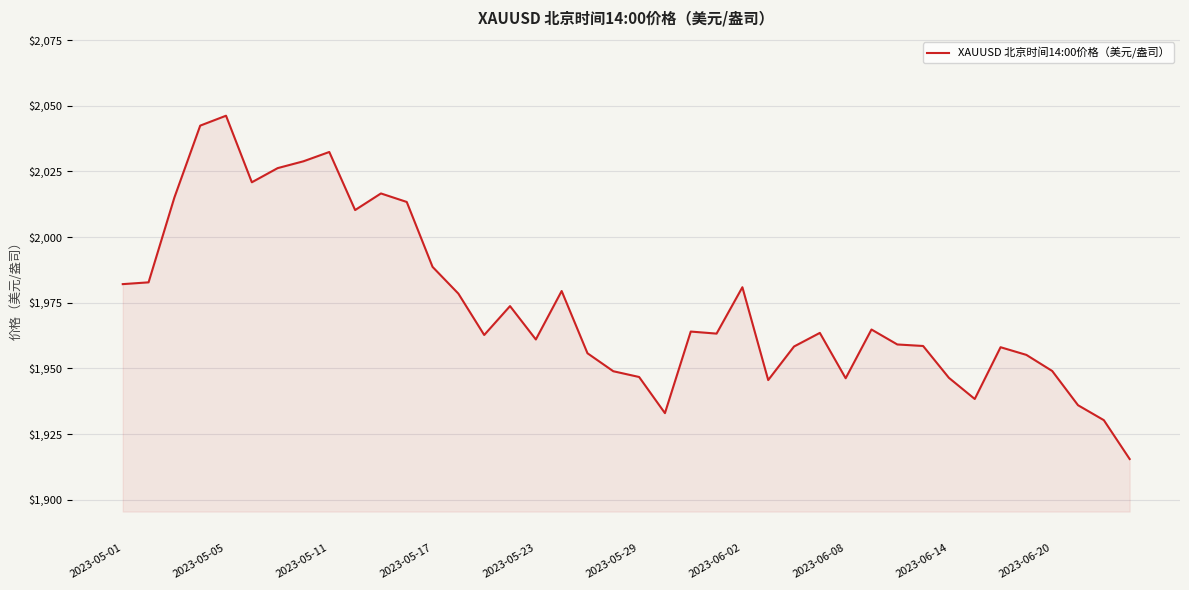

What is the smallest value displayed?

1915.5